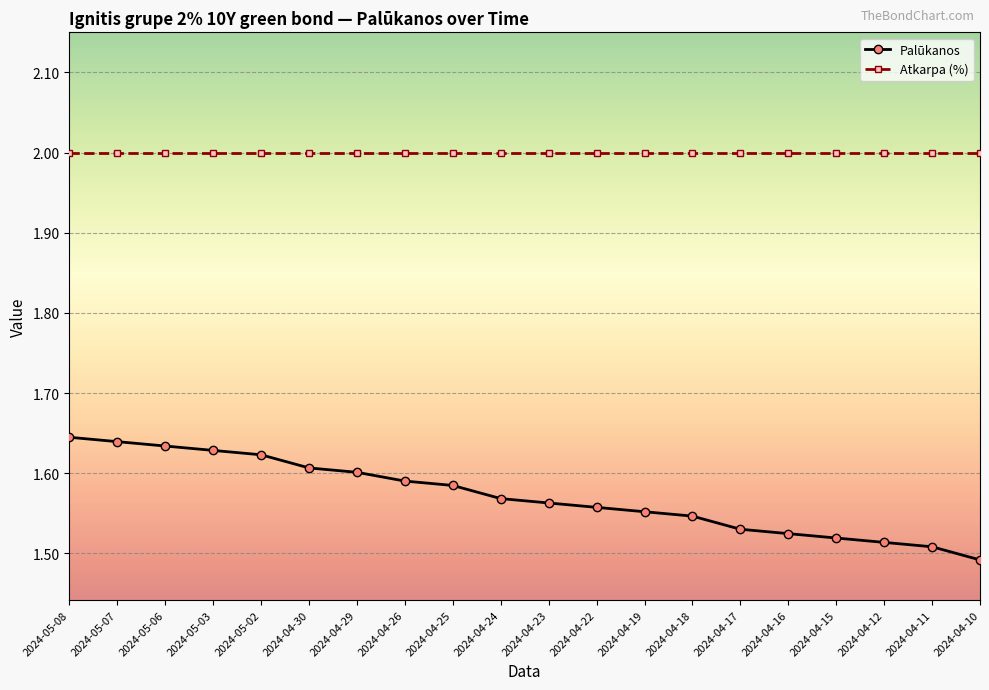

Is it true that Atkarpa (%) equals 2.0 at 2024-05-06?

True